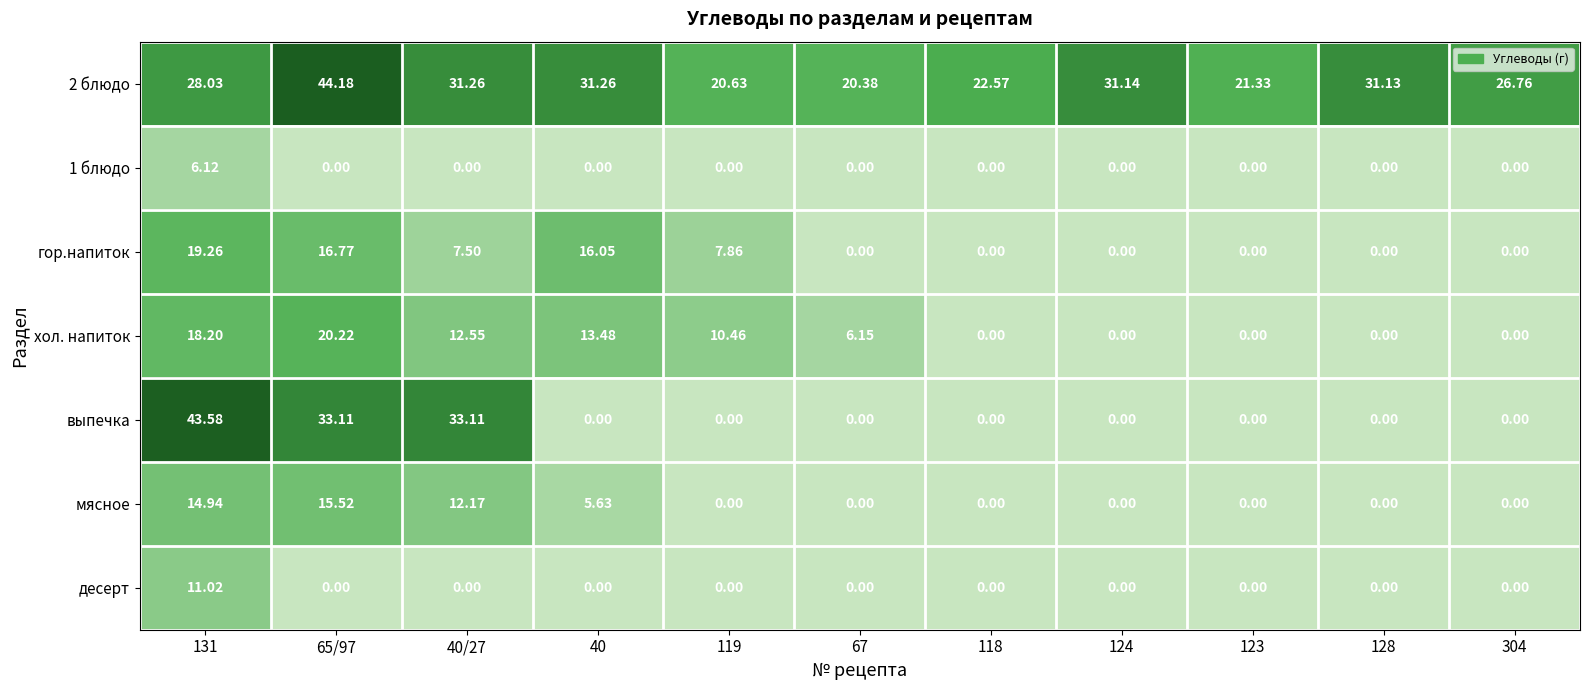

Which series has the largest total across all categories?

2 блюдо